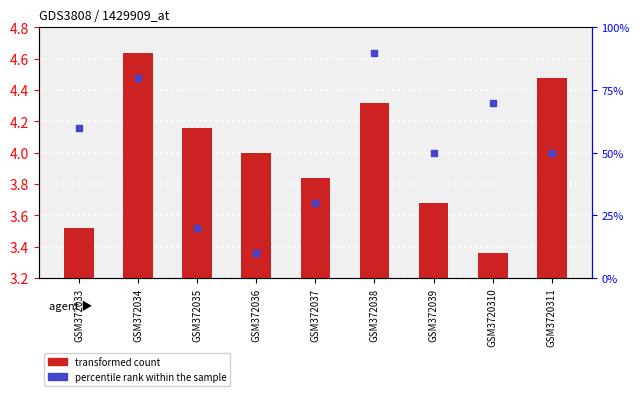

What are all the series names shown in the legend?

transformed count, percentile rank within the sample